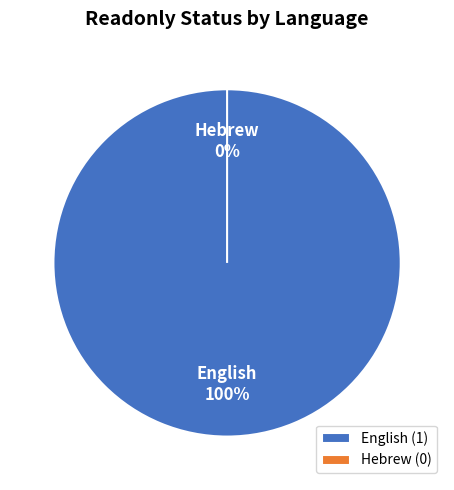

Is there any slice that represents more than half of the pie?

Yes